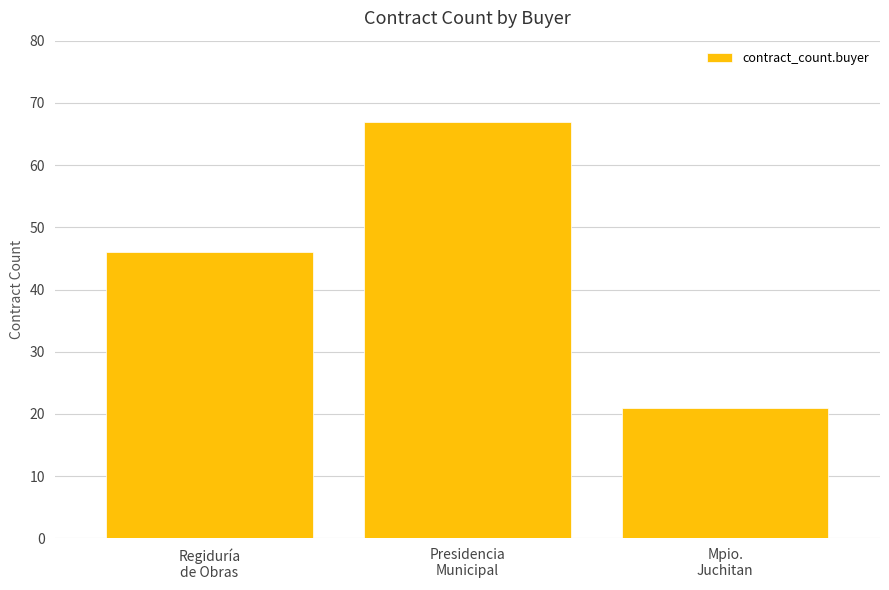

What is the difference between the second highest and minimum values?

25